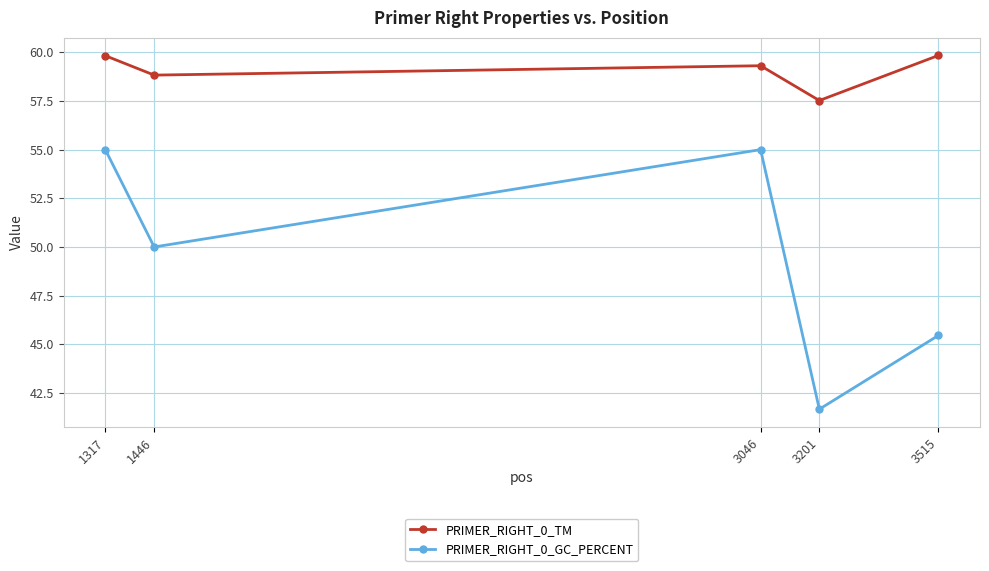

The value of PRIMER_RIGHT_0_GC_PERCENT at 1317 is 85.2. True or false?

False